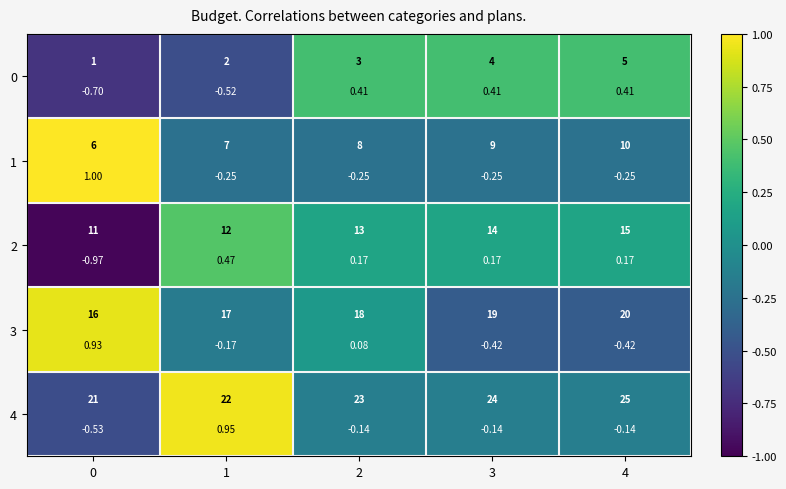

Which series has the largest total across all categories?

row_3